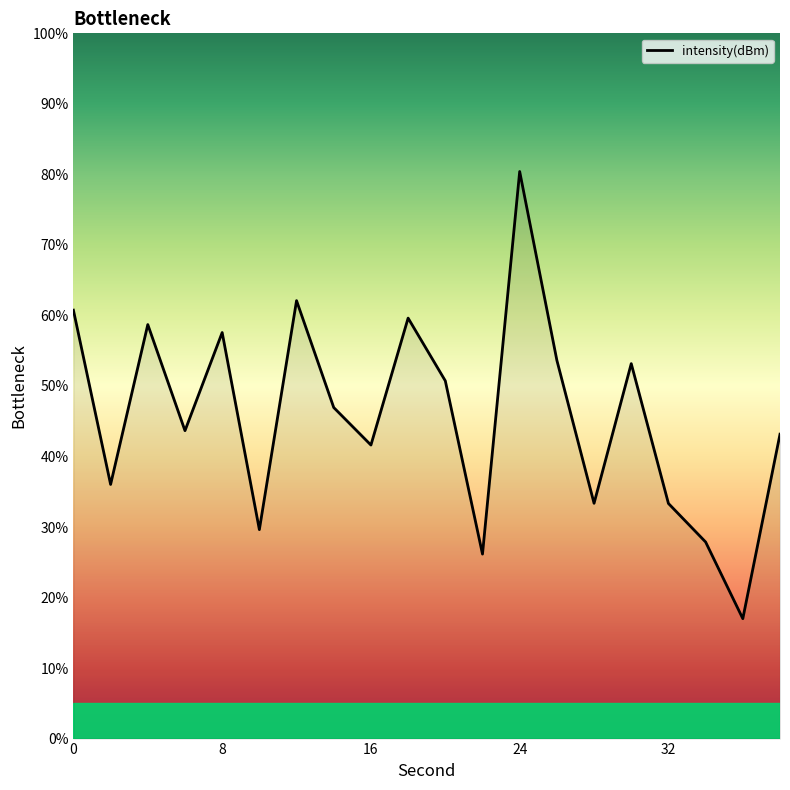

What is the minimum value shown in the chart?

17.0